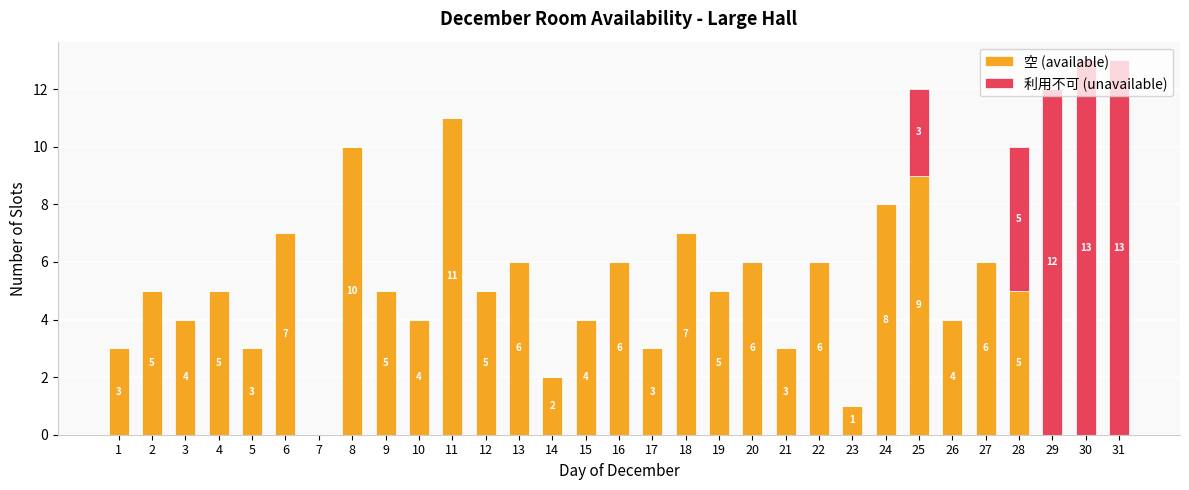

What is the sum of the 空 (available) values at 28 and 27?

11